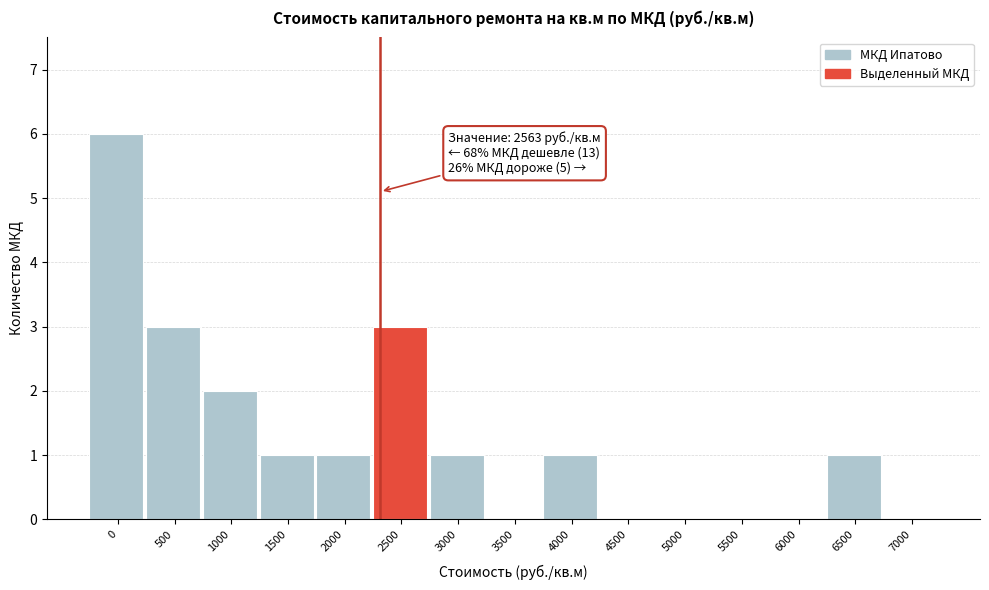

Reading right to left, list all the values displayed in this chart.

7000=0	6500=1	6000=0	5500=0	5000=0	4500=0	4000=1	3500=0	3000=1	2500=3	2000=1	1500=1	1000=2	500=3	0=6